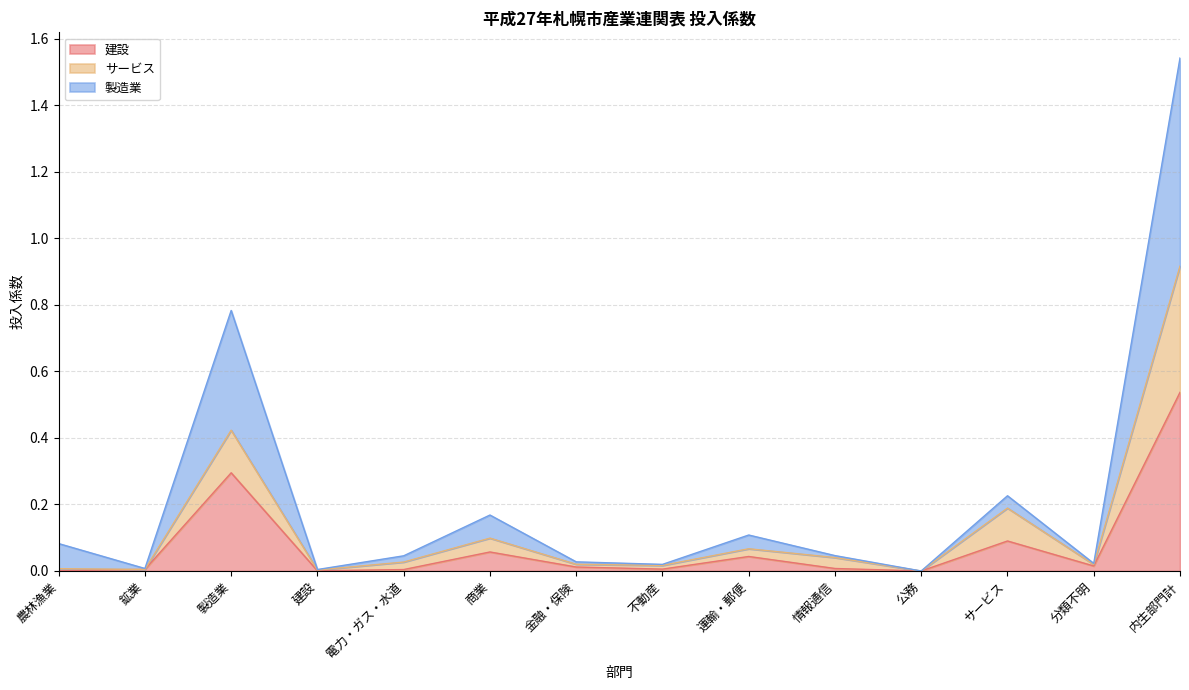

How many positive values does the 建設 series have?

13